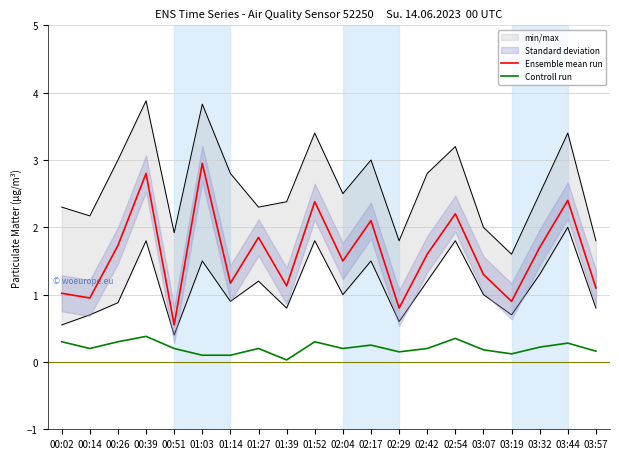

What is the highest value of the Controll run series?

0.4